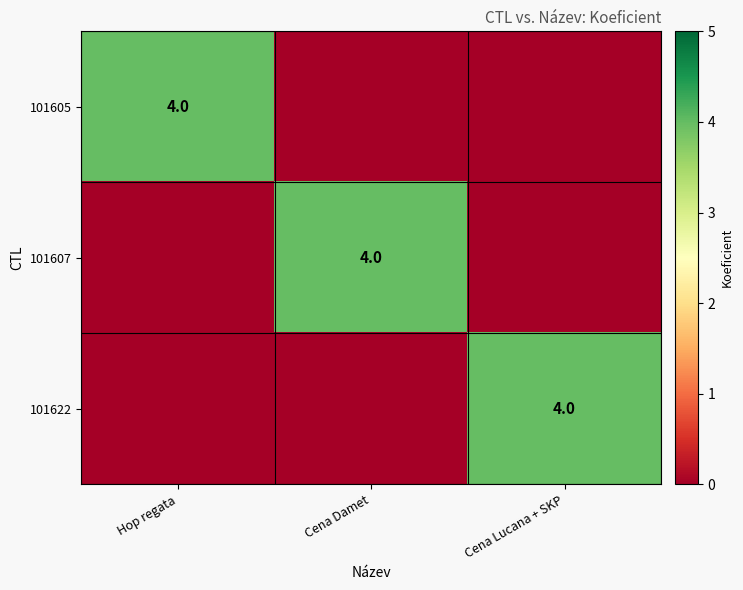

Count the number of data series in this chart.

3